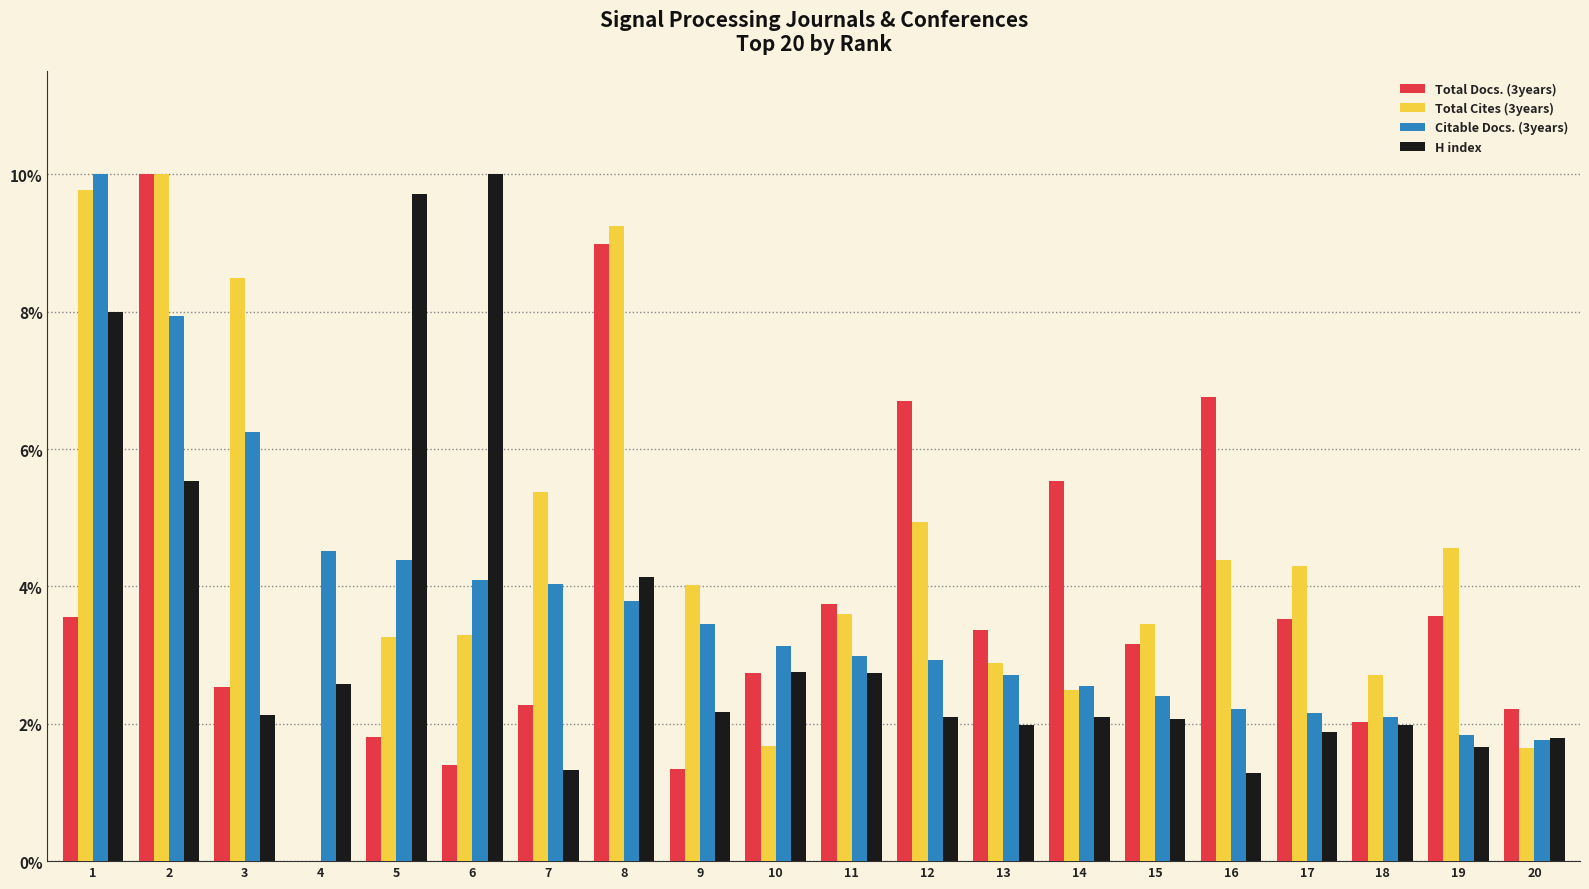

How many data points does each series have?

20